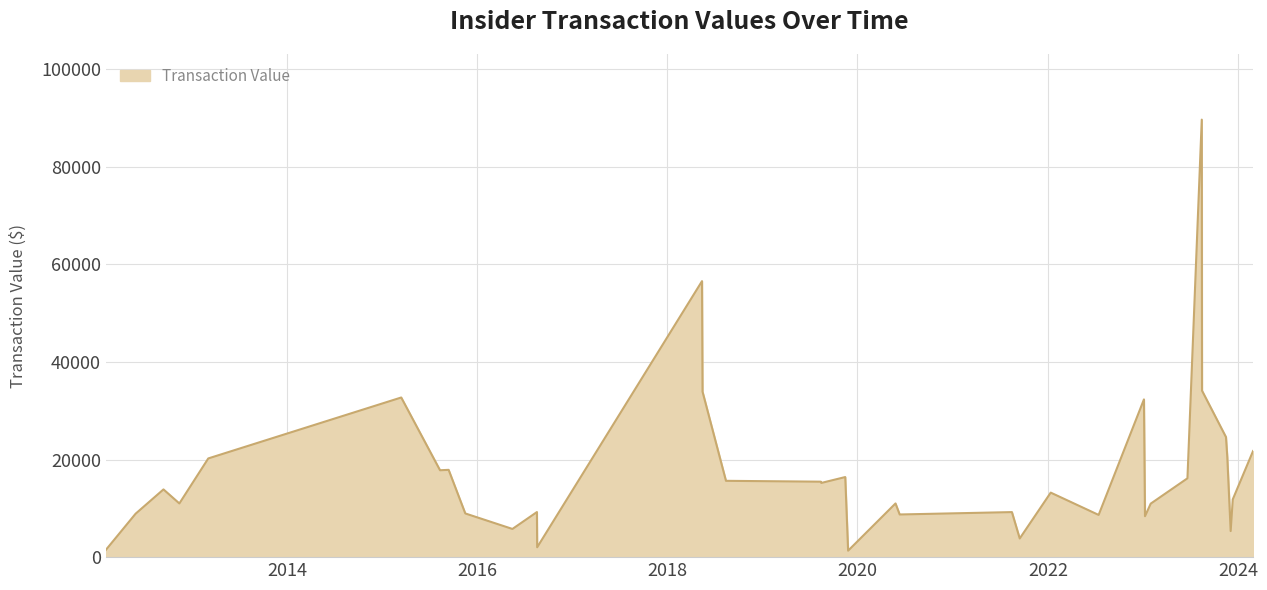

What is the difference between the maximum and minimum values?

88318